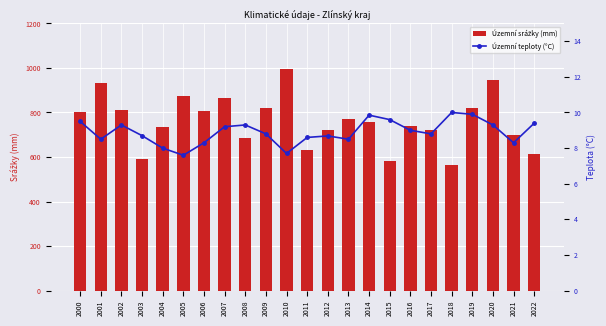

How many distinct data groups are displayed?

2